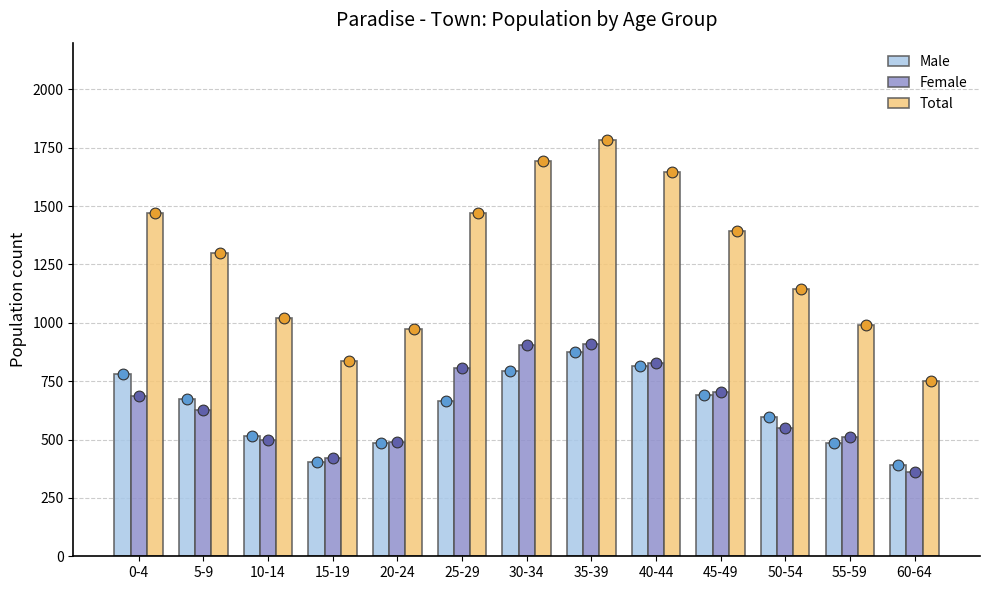

Which series has the largest Y range (max minus min)?

Total